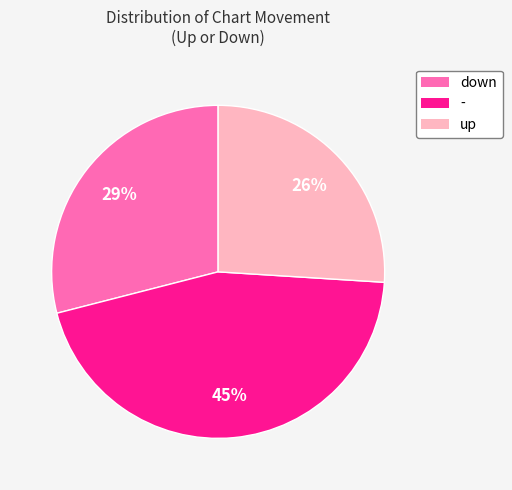

True or false: down accounts for 14% of the total.

False